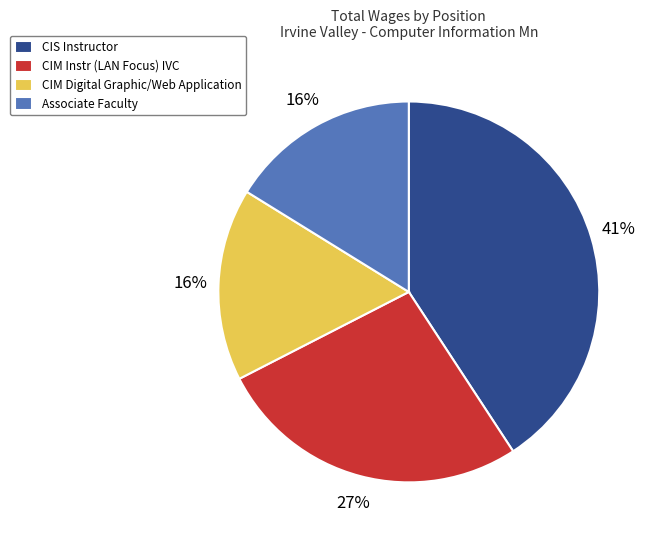

Is CIM Instr (LAN Focus) IVC the majority of the pie?

No